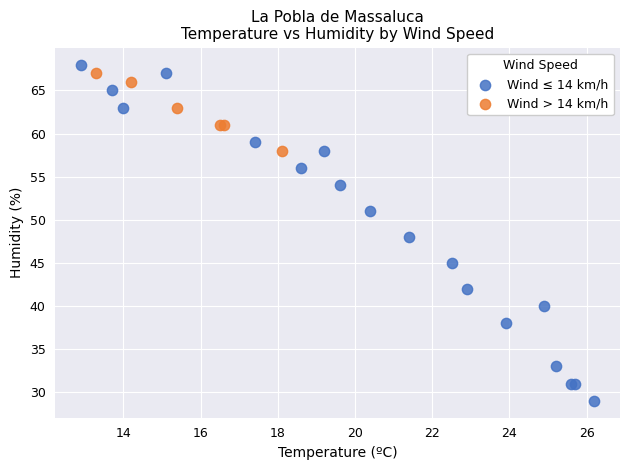

Which series reaches the maximum Y coordinate?

Wind ≤ 14 km/h